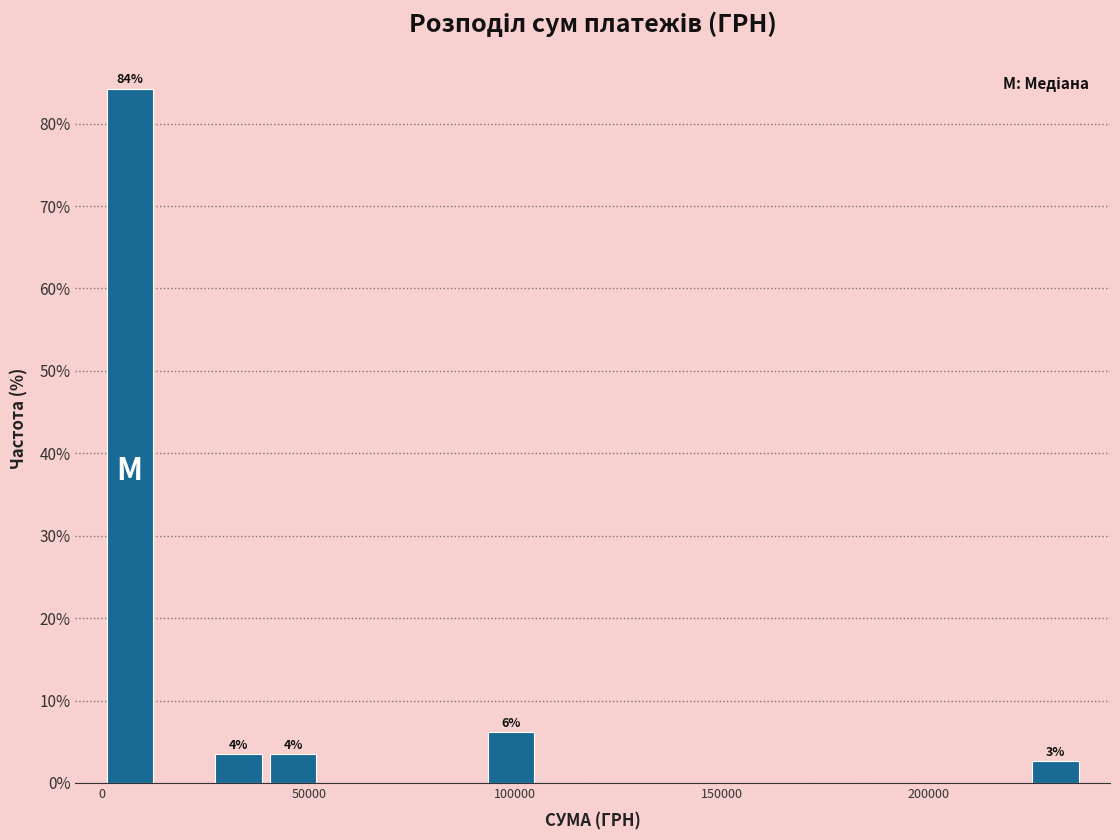

Around what value on the x-axis is the tallest bar? Give the approximate position of its centre, as read against the axis.

5000